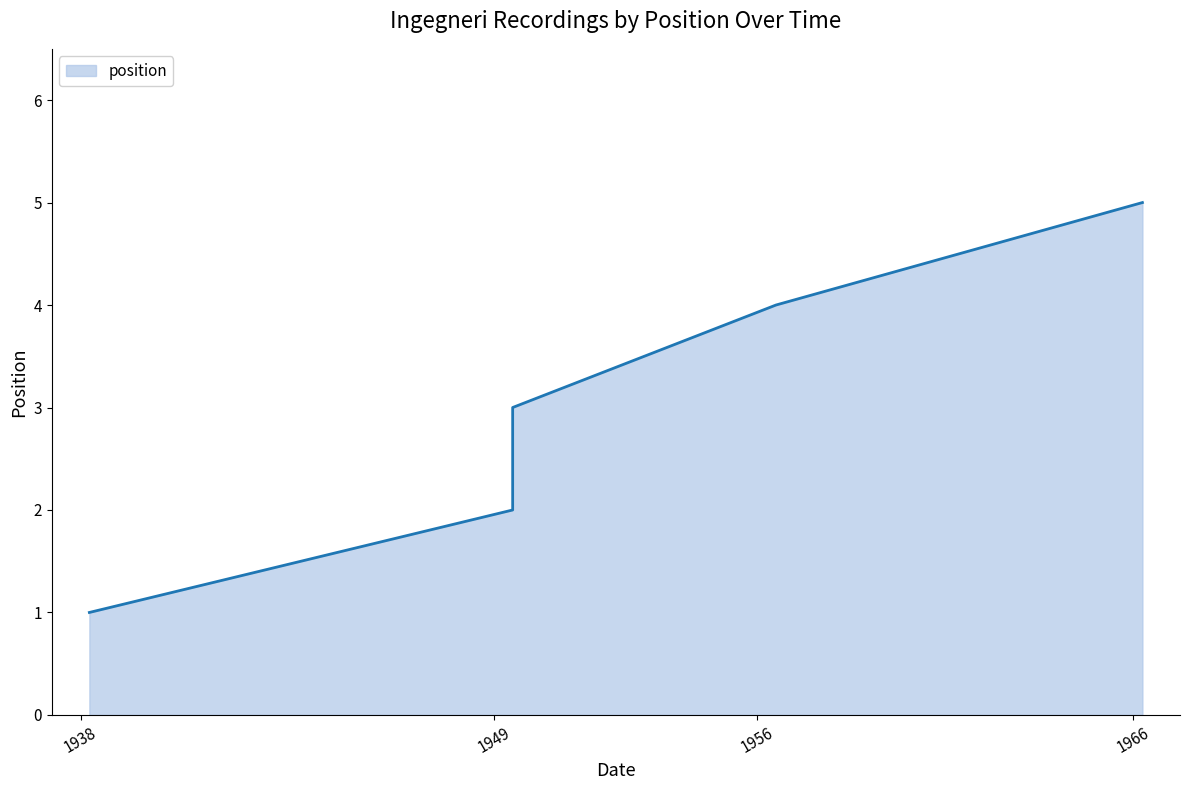

What is the label of the 5th point from the right?

1938-03-27